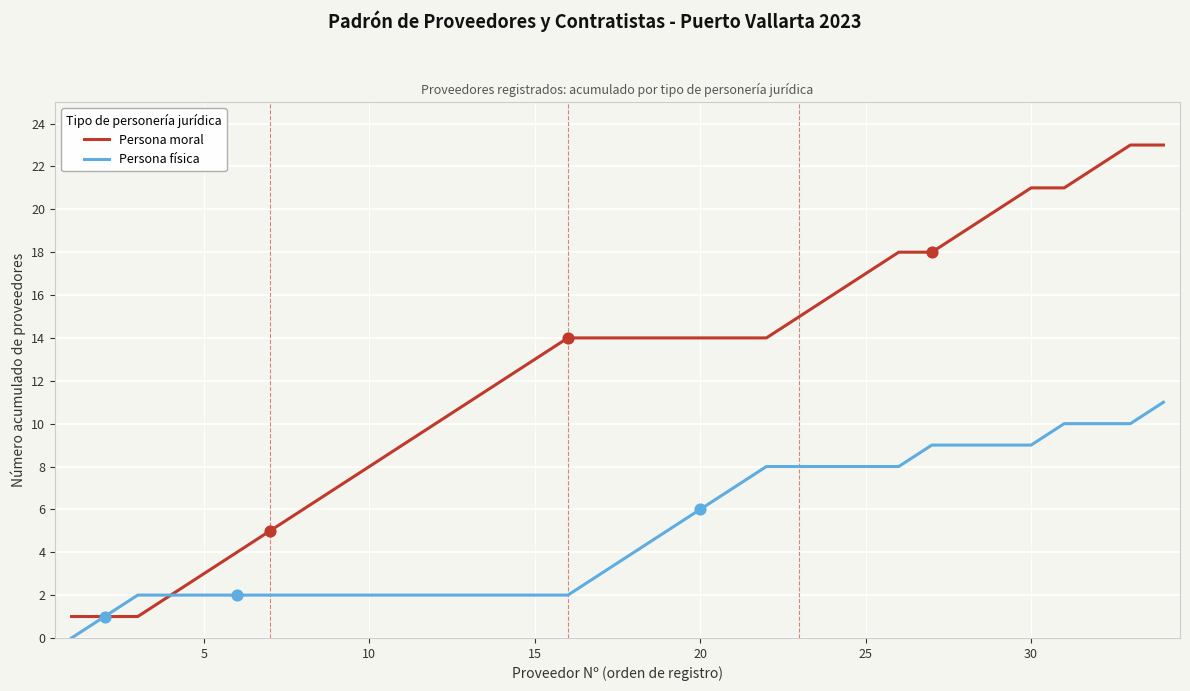

Which series has the largest total across all categories?

Persona moral